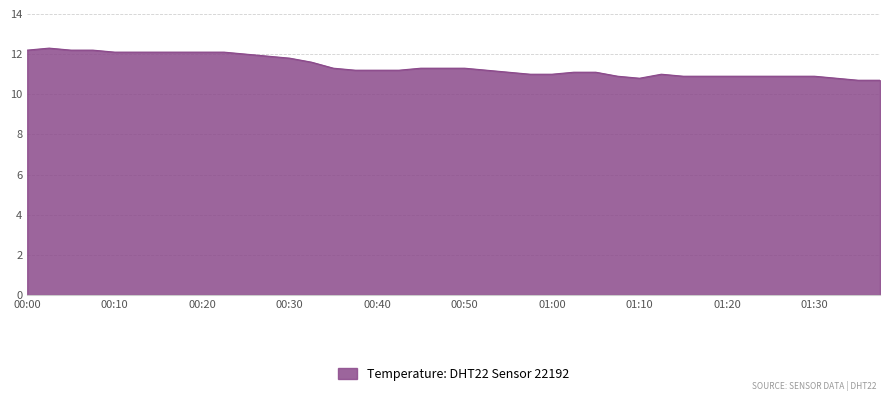

How many lines are shown in the chart?

1